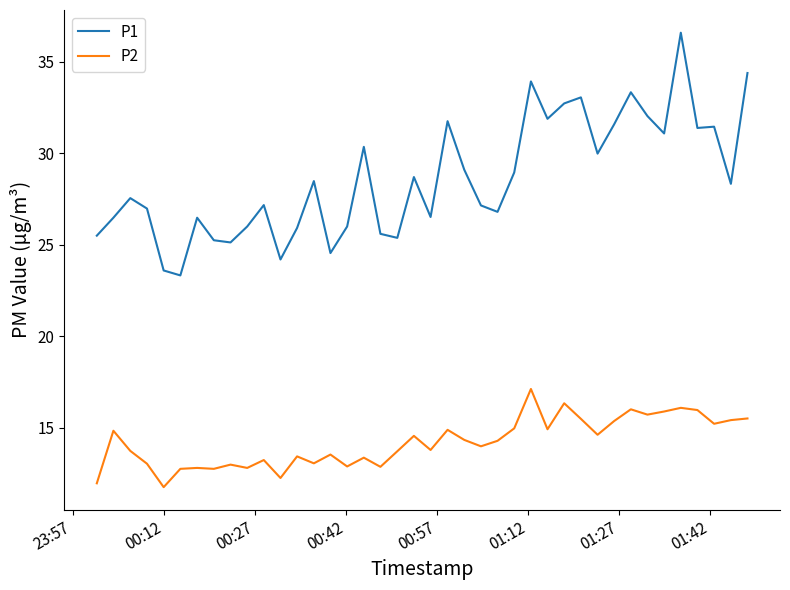

List the series in order of their overall mean, lowest first.

P2, P1